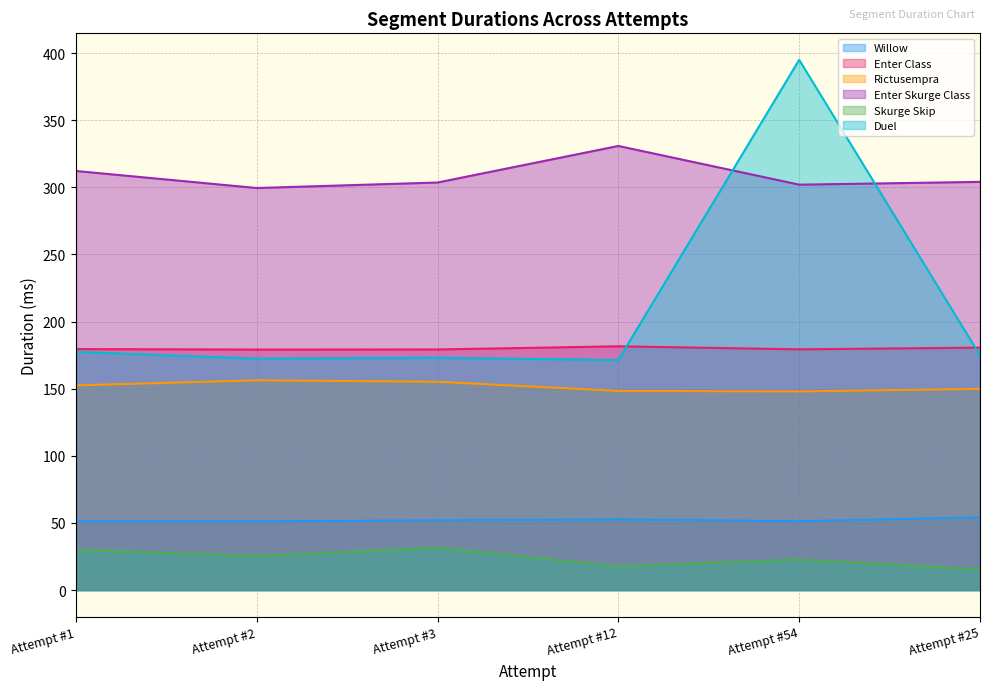

Which series has the largest range (max minus min)?

Duel